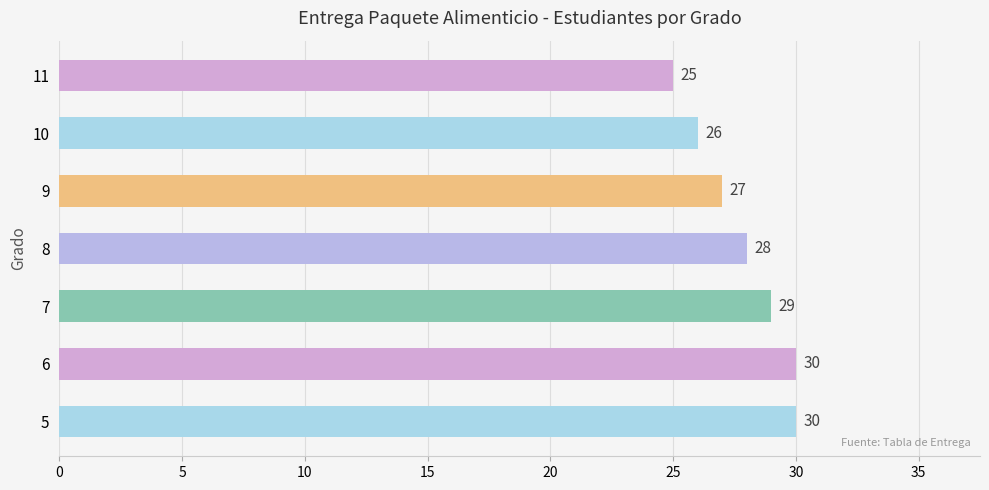

Count the values in the range 26 to 30.

6